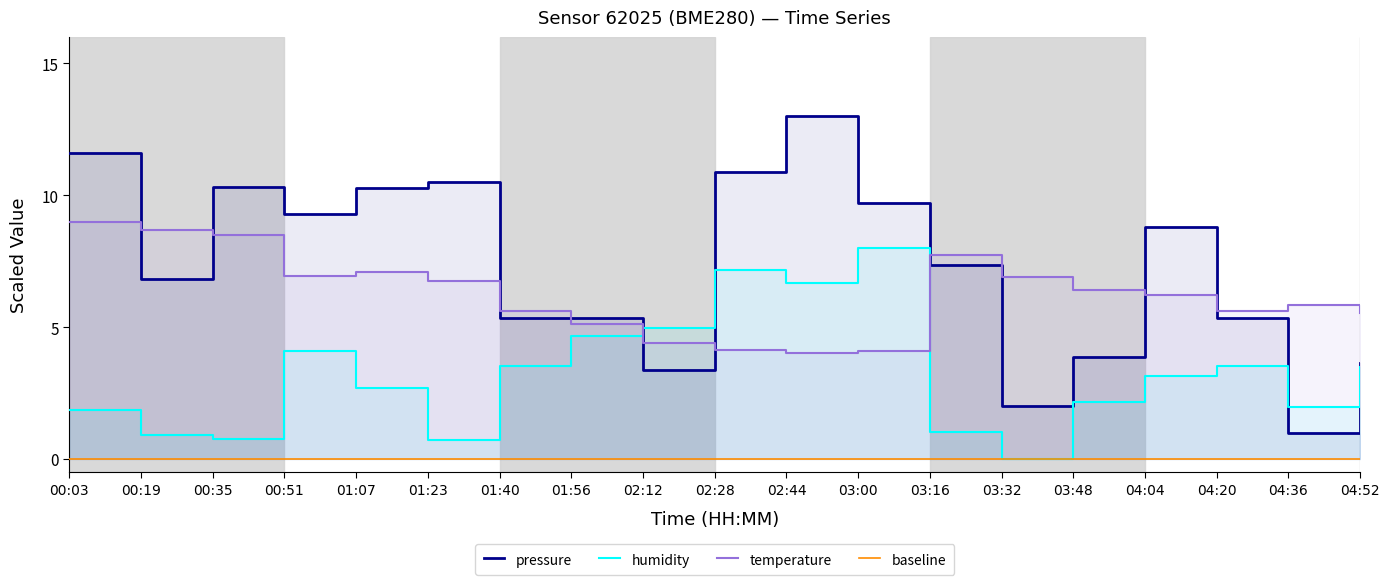

How many positive values does the humidity series have?

18